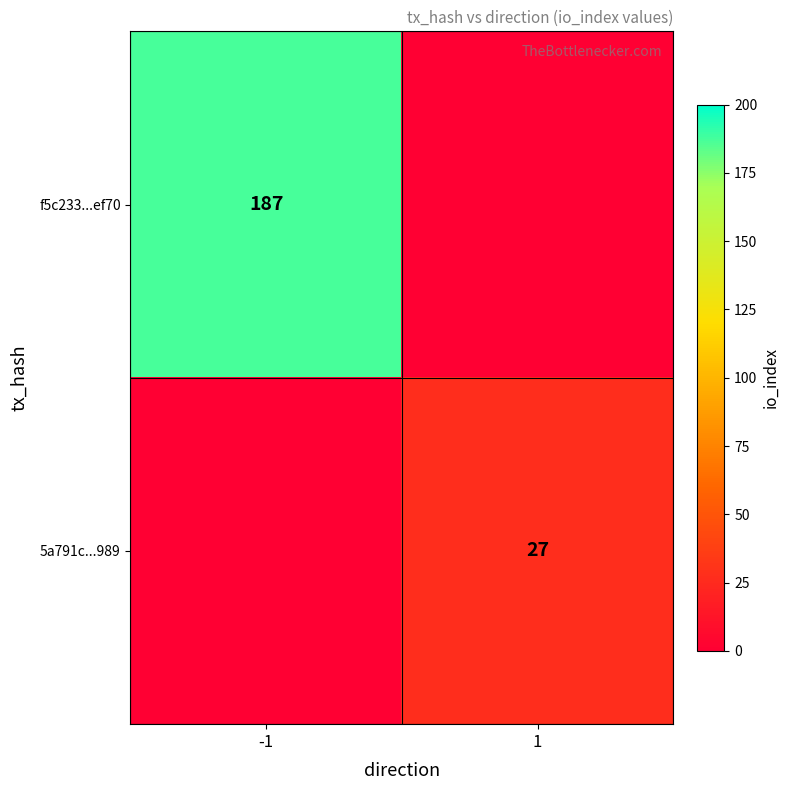

Is the value of 5a791c...989 at 1 greater than the value of f5c233...ef70 at -1?

No